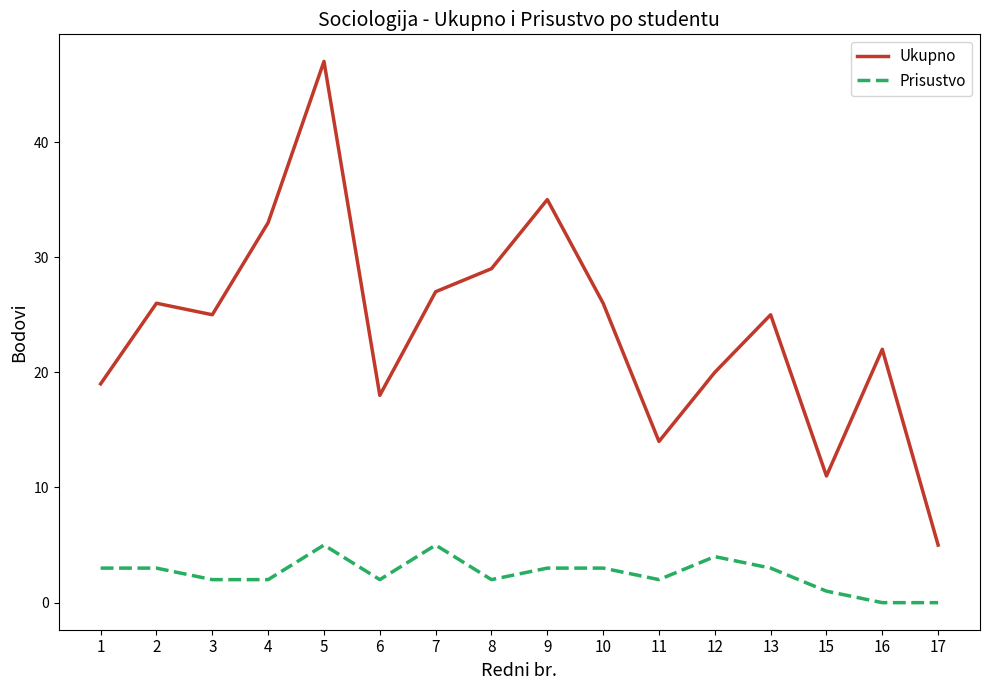

Which series has the largest range (max minus min)?

Ukupno